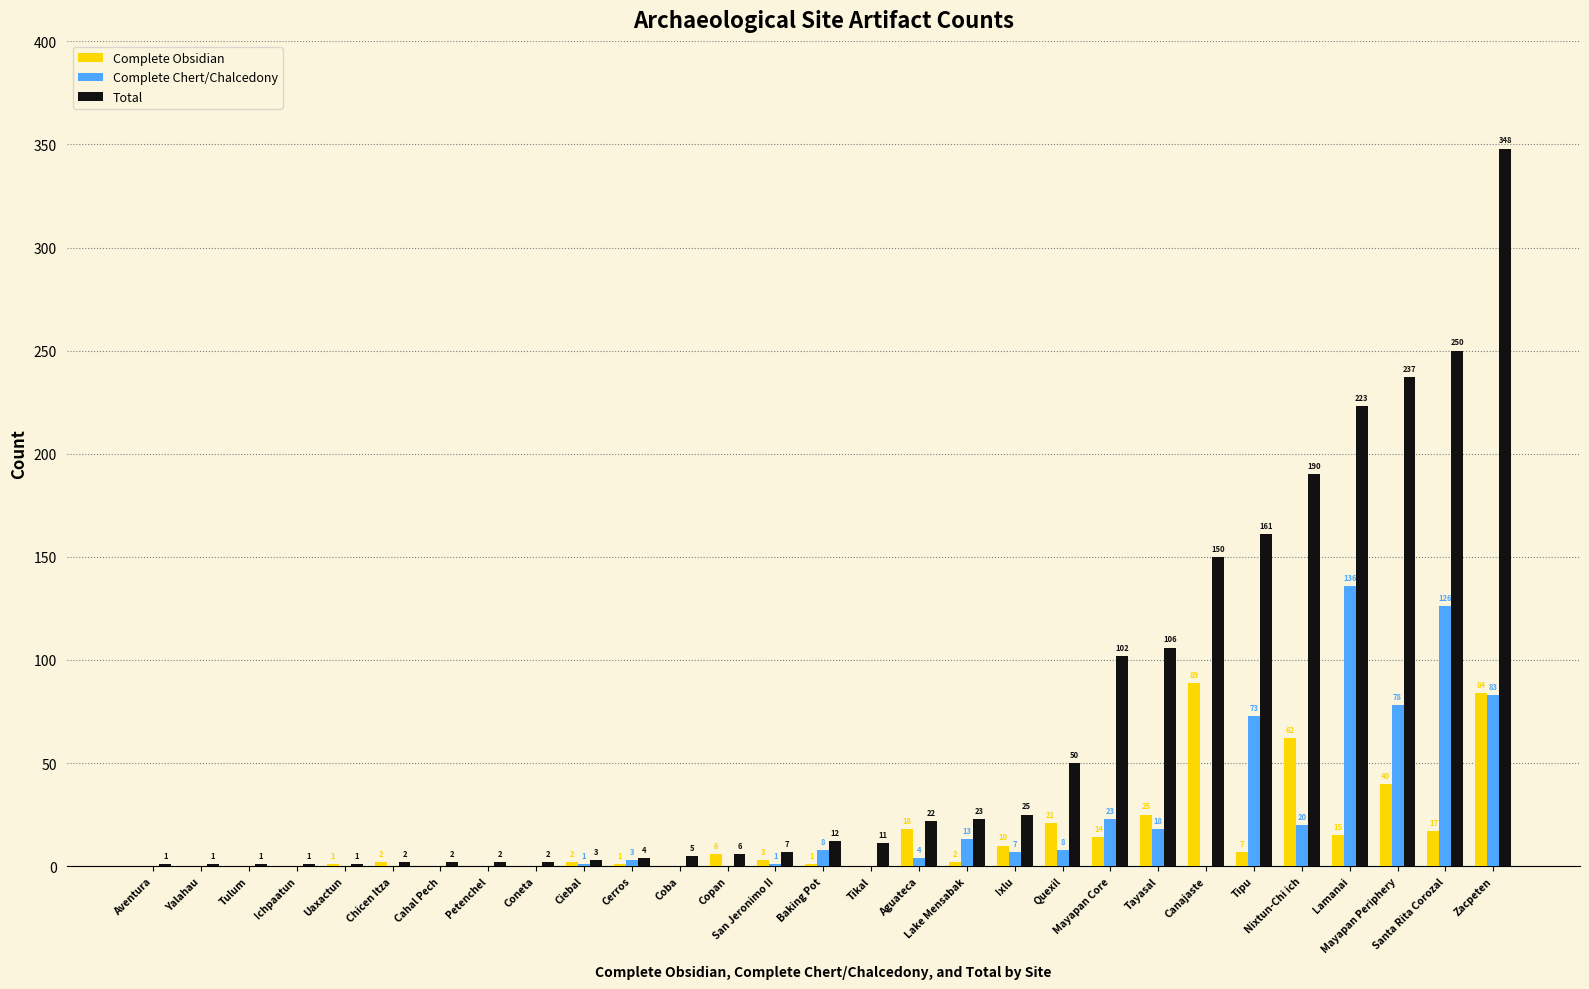

What is the maximum value shown in the chart?

348